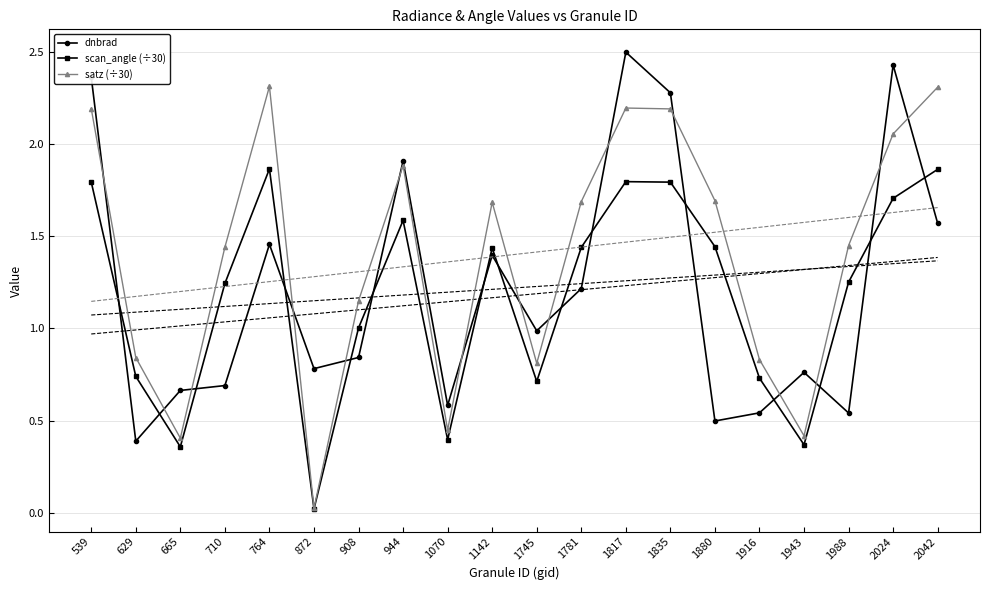

Reading left to right, extract all data points from this chart.

dnbrad: 2.4	0.4	0.7	0.7	1.5	0.8	0.8	1.9	0.6	1.4	1.0	1.2	2.5	2.3	0.5	0.5	0.8	0.5	2.4	1.6
scan_angle (÷30): 1.8	0.7	0.4	1.2	1.9	0.0	1.0	1.6	0.4	1.4	0.7	1.4	1.8	1.8	1.4	0.7	0.4	1.3	1.7	1.9
satz (÷30): 2.2	0.8	0.4	1.4	2.3	0.0	1.1	1.9	0.4	1.7	0.8	1.7	2.2	2.2	1.7	0.8	0.4	1.4	2.1	2.3